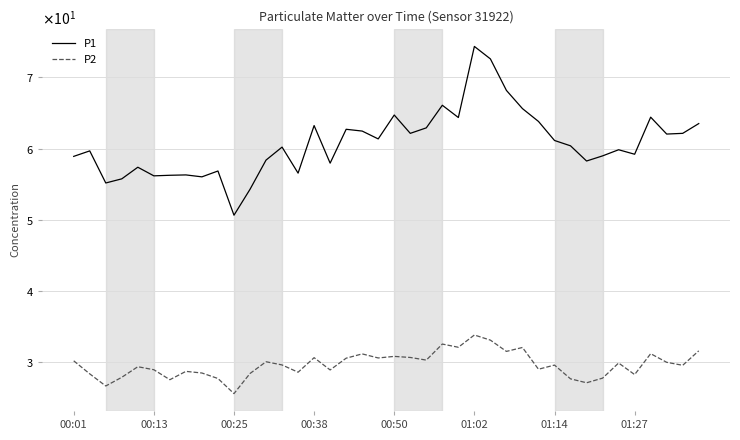

Is this an area chart (filled region under the line)?

No